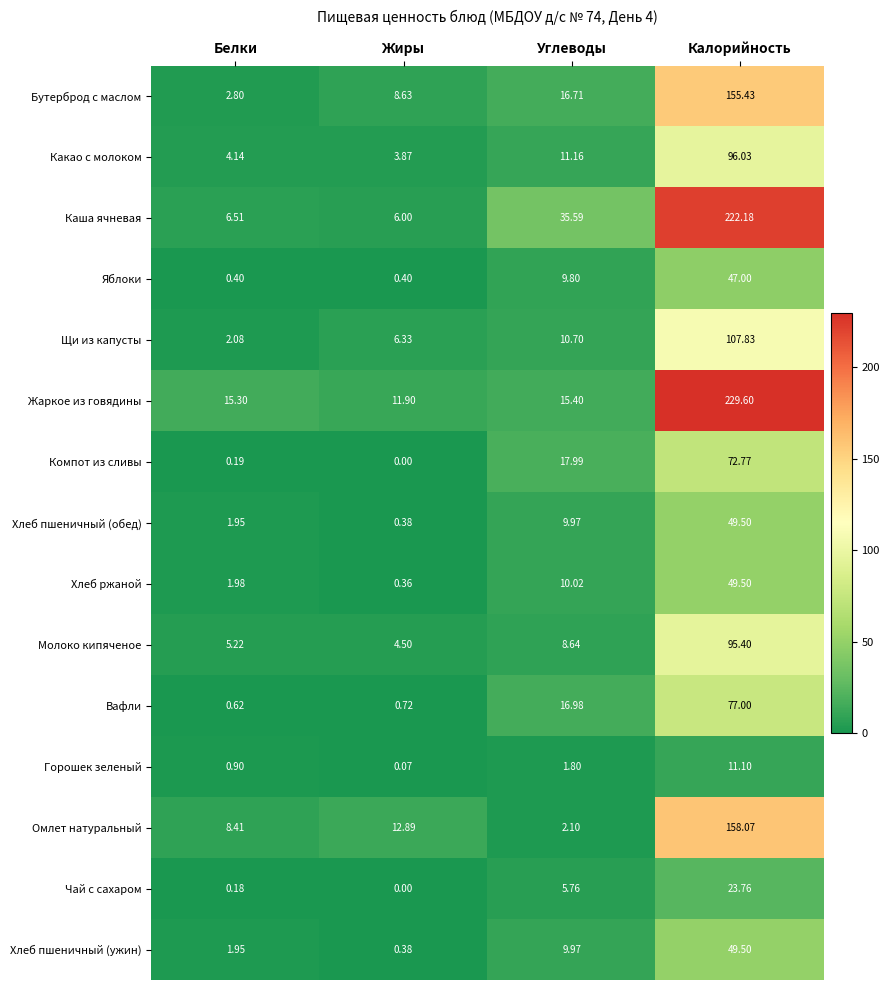

List the labels in order of Жаркое из говядины value, largest first.

Калорийность, Углеводы, Белки, Жиры